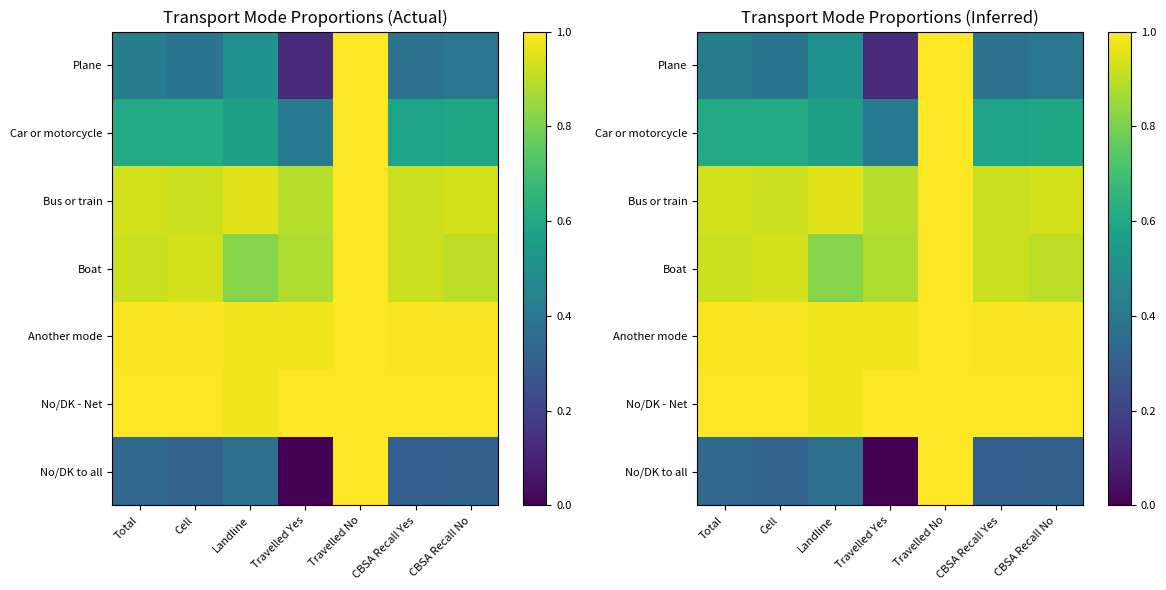

How many data points in No/DK to all are above 0?

6